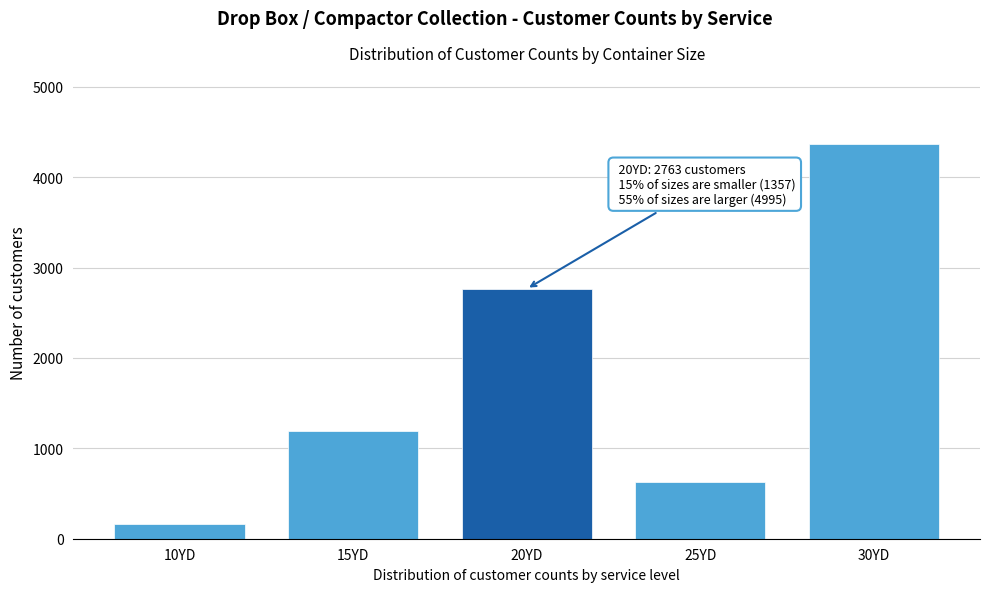

Reading left to right, extract all data points from this chart.

10YD=161	15YD=1196	20YD=2763	25YD=624	30YD=4371